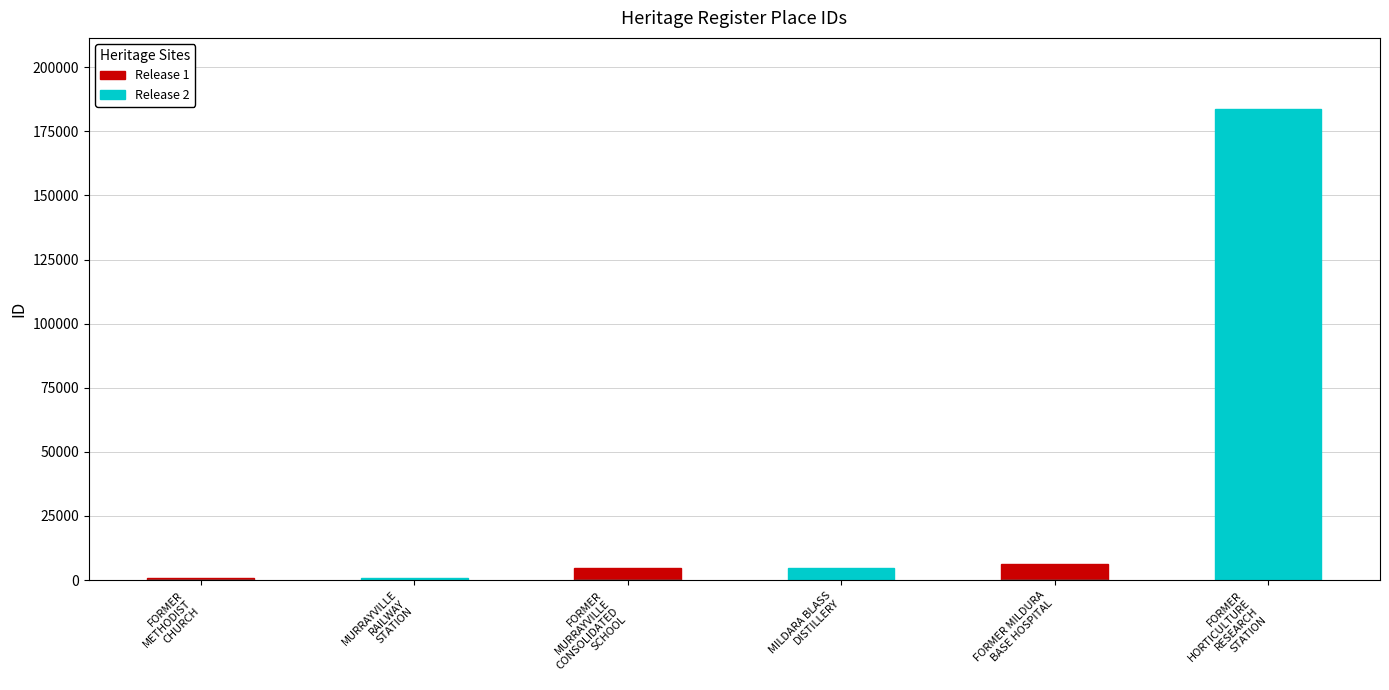

What position from the left is FORMER
MURRAYVILLE
CONSOLIDATED
SCHOOL?

3